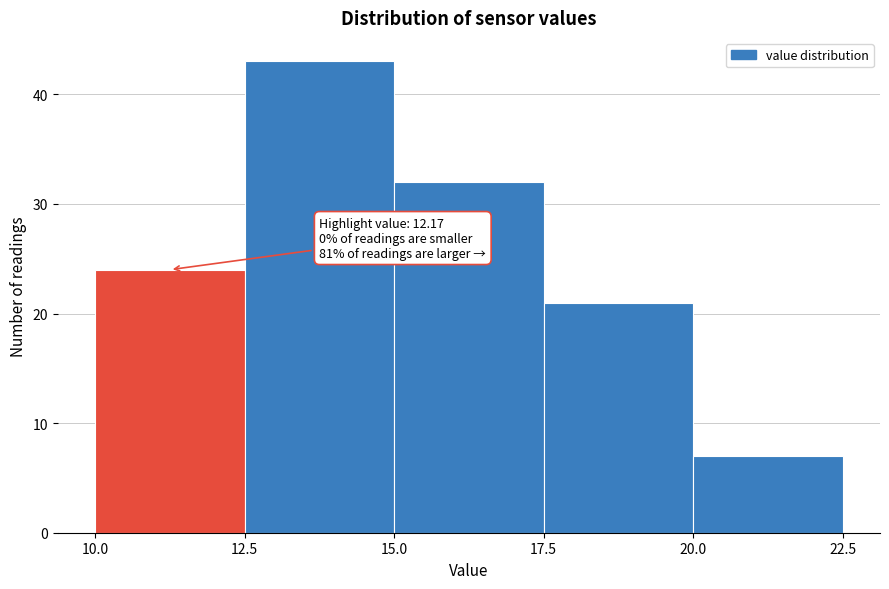

Which range on the x-axis has the tallest bar?

12.5 to 15.0